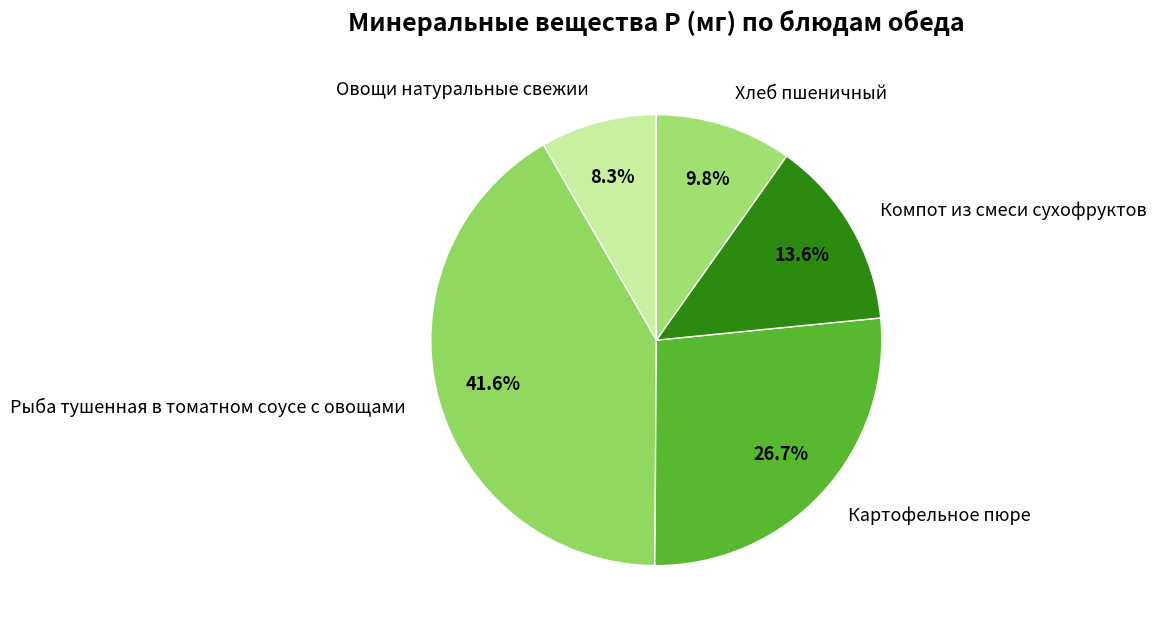

Do Овощи натуральные свежии and Картофельное пюре together represent more than half of the pie?

No